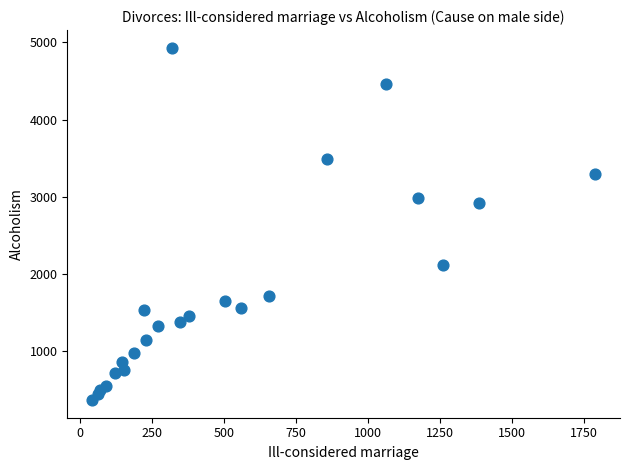

What Y value in the scatter plot is closest to 2649?

2915